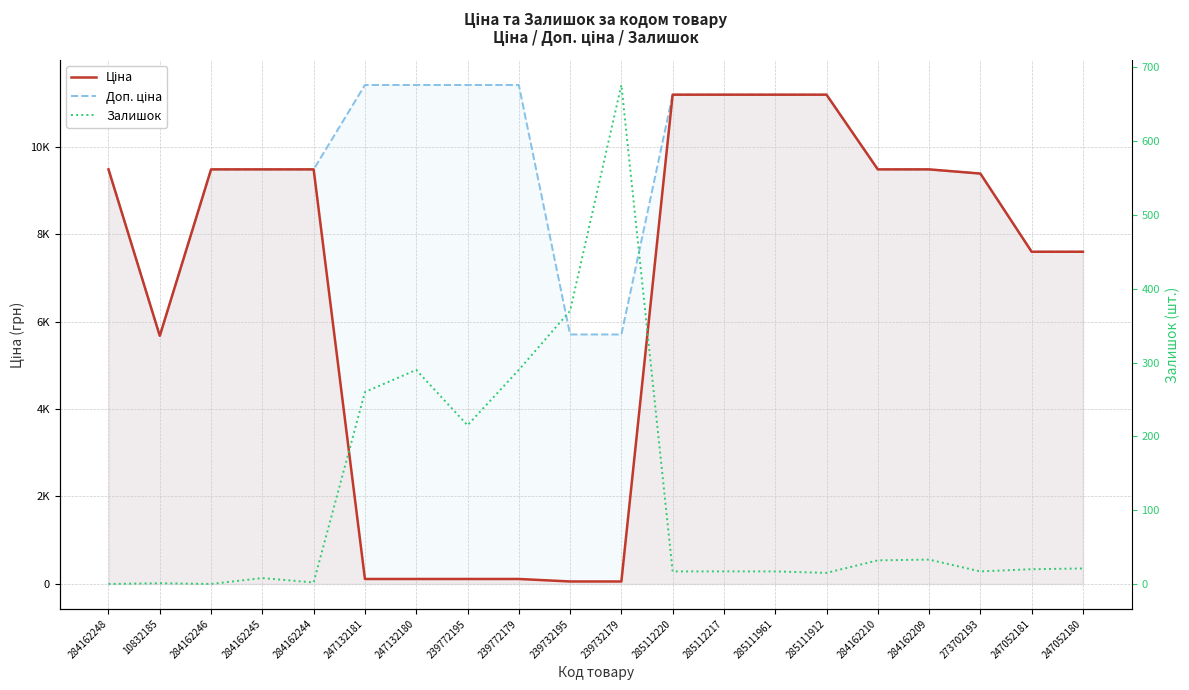

Where do Ціна and Залишок first cross each other?

284162244 and 247132181